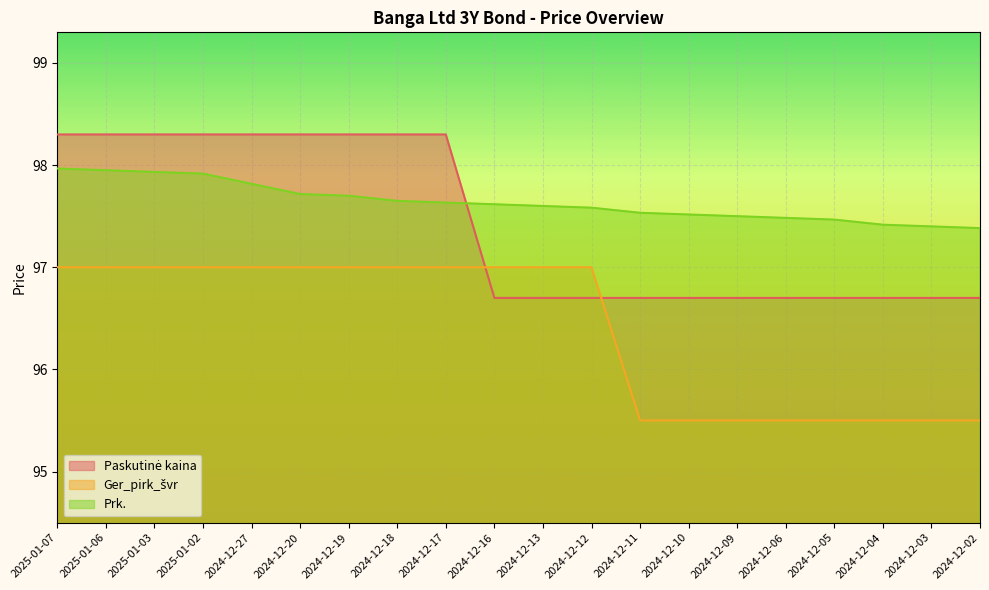

What is the label of the 6th point from the left?

2024-12-20